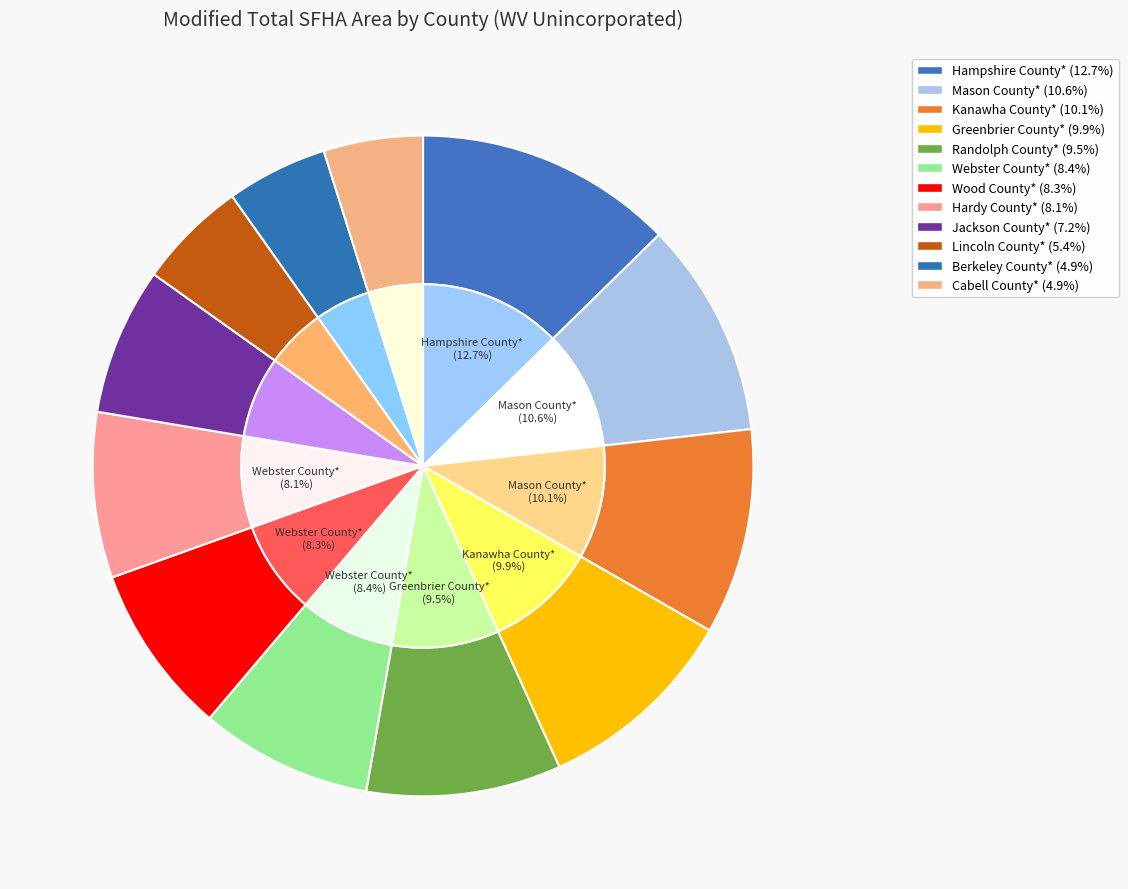

How much of the chart is everything except Hardy County*?

91.9%